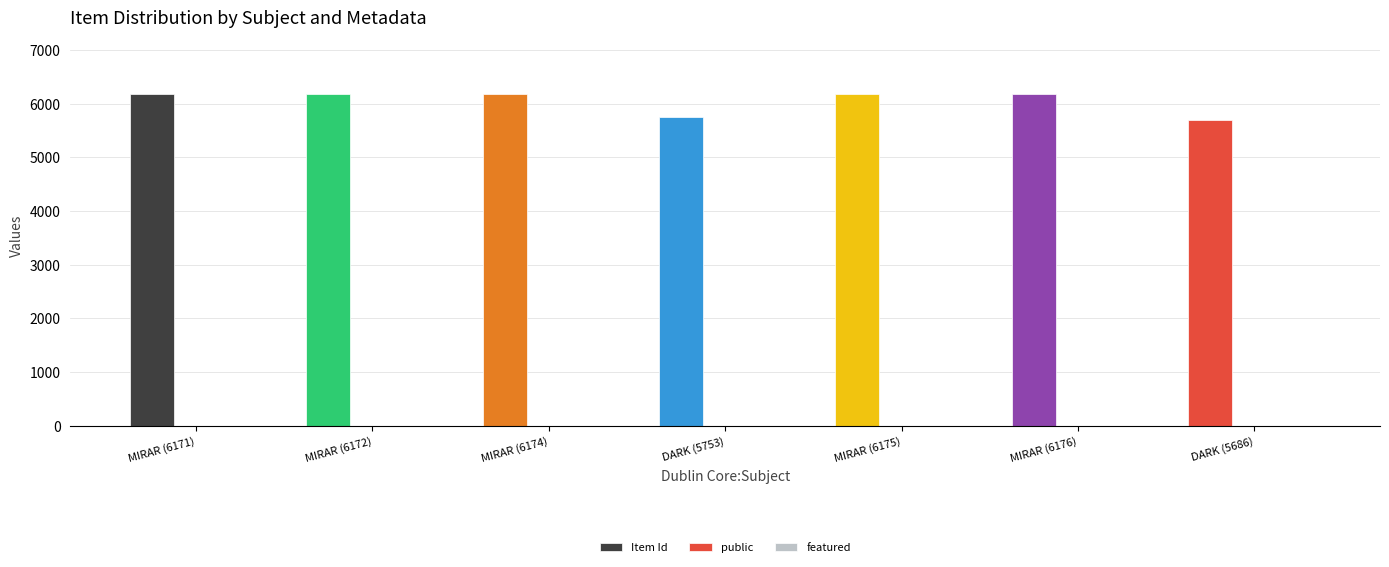

True or false: public has a value of 0 at MIRAR (6172).

False